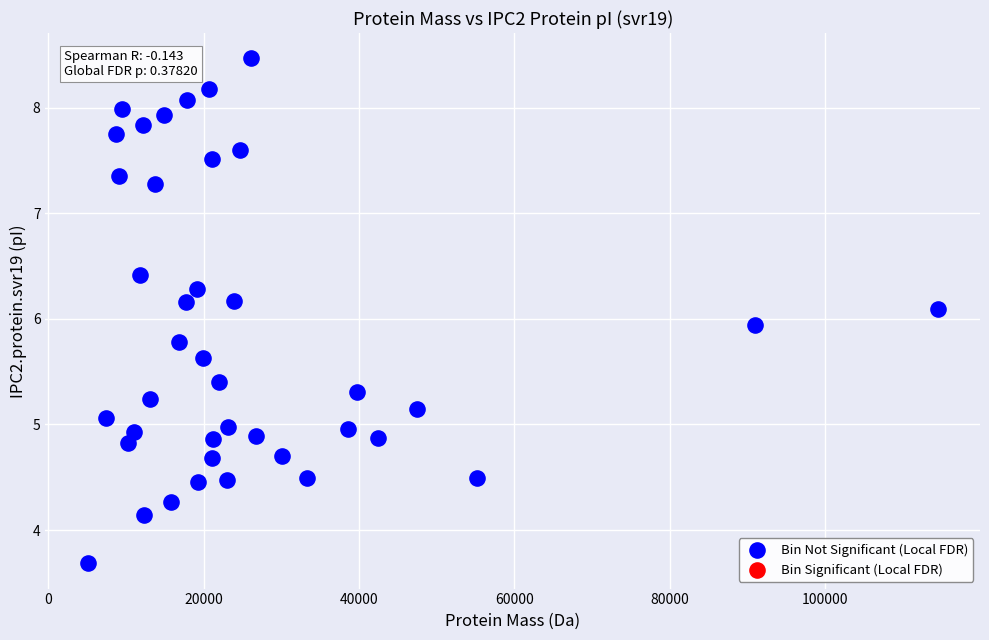

What is the range of Y values (max minus min)?

4.8